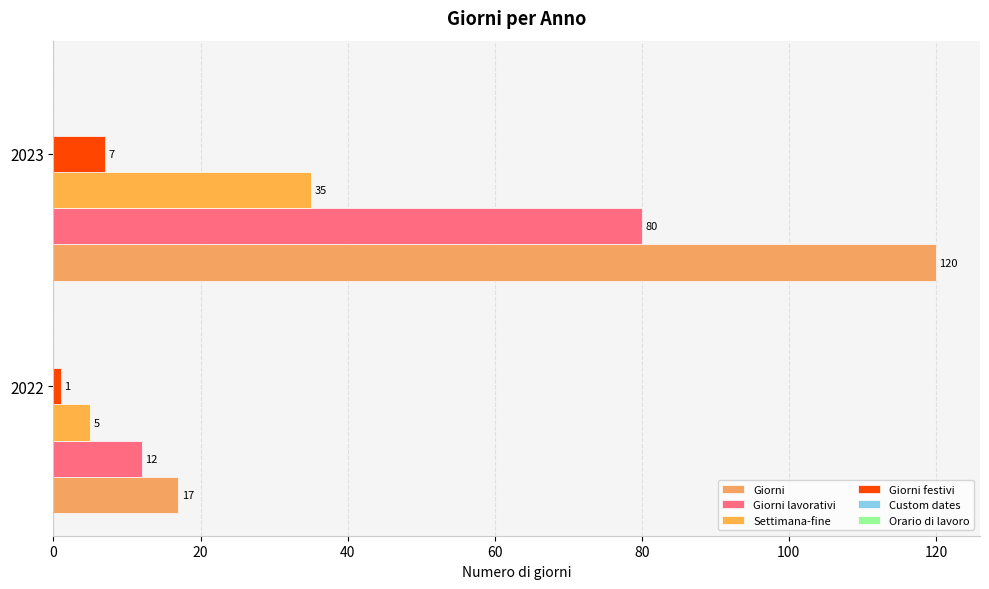

At which category does the chart reach its peak across all series?

2023